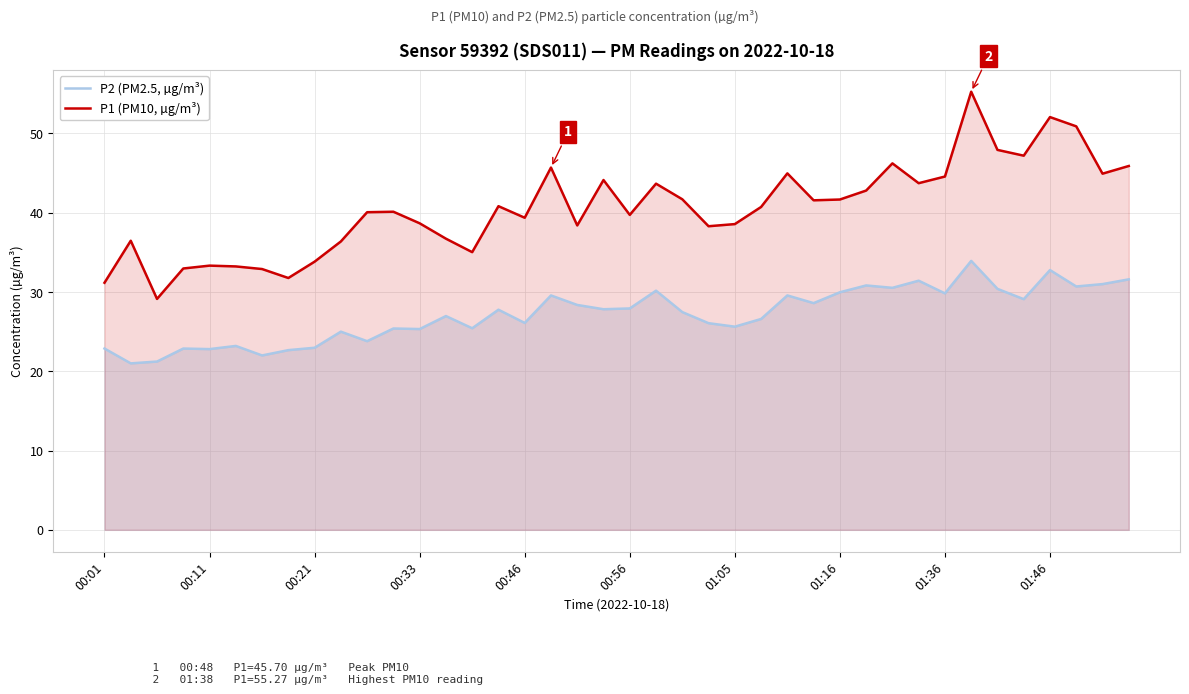

Reading right to left, what are all the values shown in this chart?

P2 (PM2.5, µg/m³): 31.6	31.0	30.7	32.8	29.1	30.4	33.9	29.8	31.4	30.5	30.8	30.0	28.6	29.6	26.6	25.6	26.1	27.5	30.2	27.9	27.8	28.4	29.6	26.1	27.8	25.4	27.0	25.3	25.4	23.8	25.0	23.0	22.7	22.0	23.2	22.8	22.9	21.2	21.0	22.9
P1 (PM10, µg/m³): 45.9	44.9	50.9	52.1	47.2	47.9	55.3	44.6	43.7	46.2	42.8	41.7	41.6	45.0	40.7	38.6	38.3	41.7	43.7	39.7	44.1	38.4	45.7	39.4	40.8	35.0	36.7	38.7	40.1	40.1	36.4	33.8	31.8	32.9	33.2	33.3	33.0	29.1	36.5	31.2